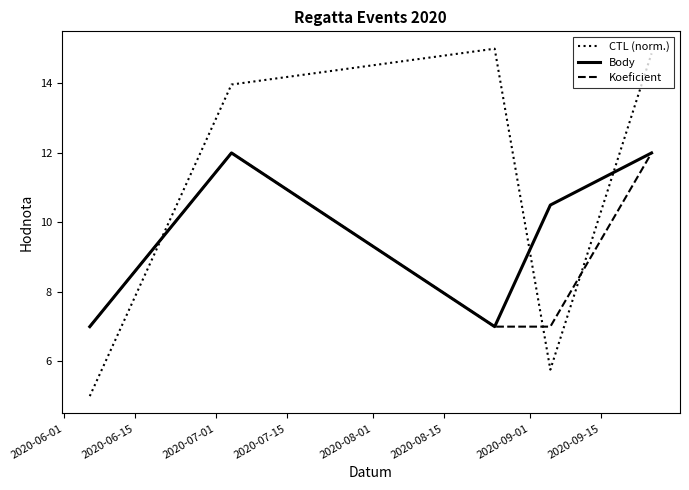

Reading left to right, transcribe all the data shown in this chart.

CTL (norm.): 5.0	14.0	15.0	5.8	14.9
Body: 7.0	12.0	7.0	10.5	12.0
Koeficient: 7.0	12.0	7.0	7.0	12.0